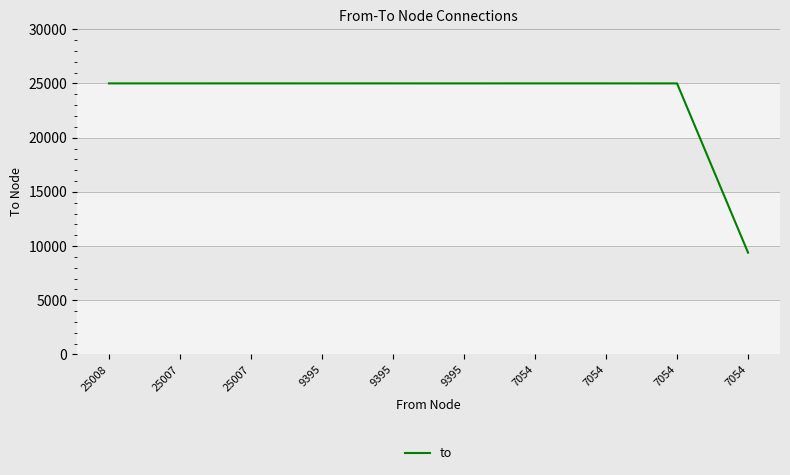

What is the change in value from 9395 to 9395?

-1